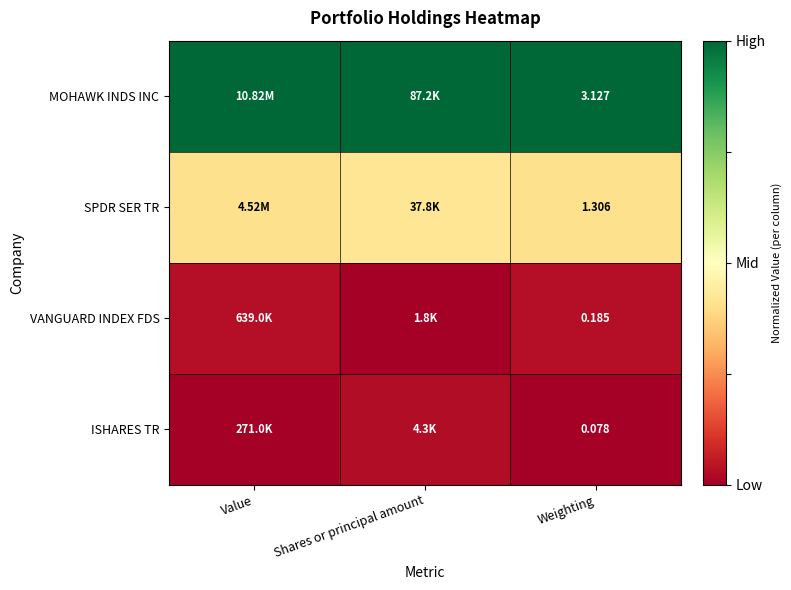

At Weighting, list the series in order from smallest to largest.

ISHARES TR, VANGUARD INDEX FDS, SPDR SER TR, MOHAWK INDS INC